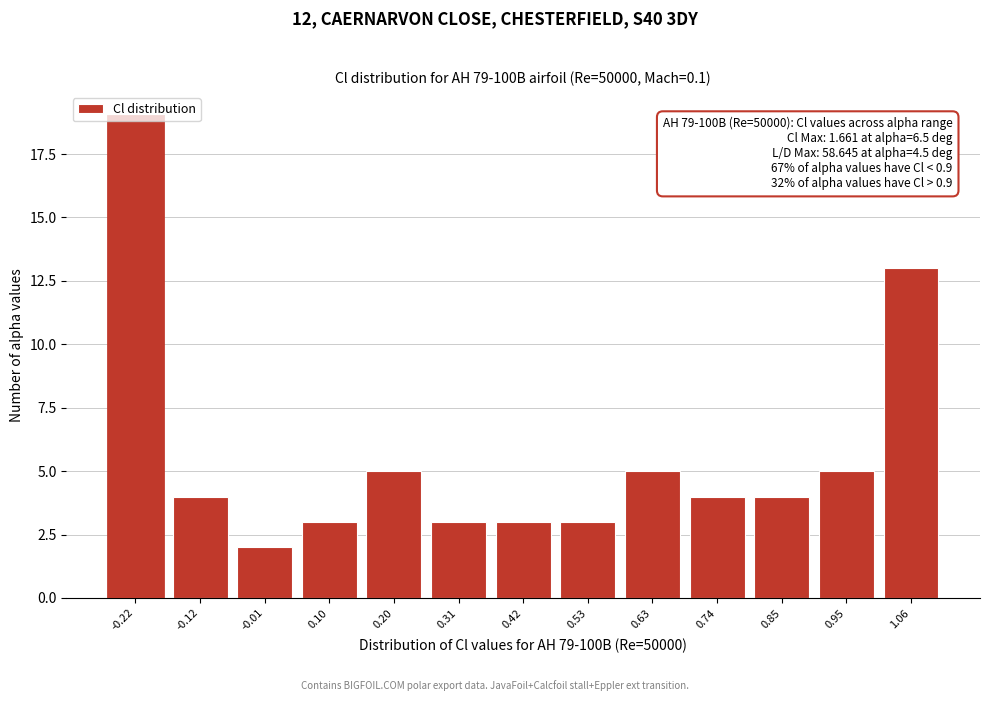

What is the label of the 7th bar from the left?

0.42